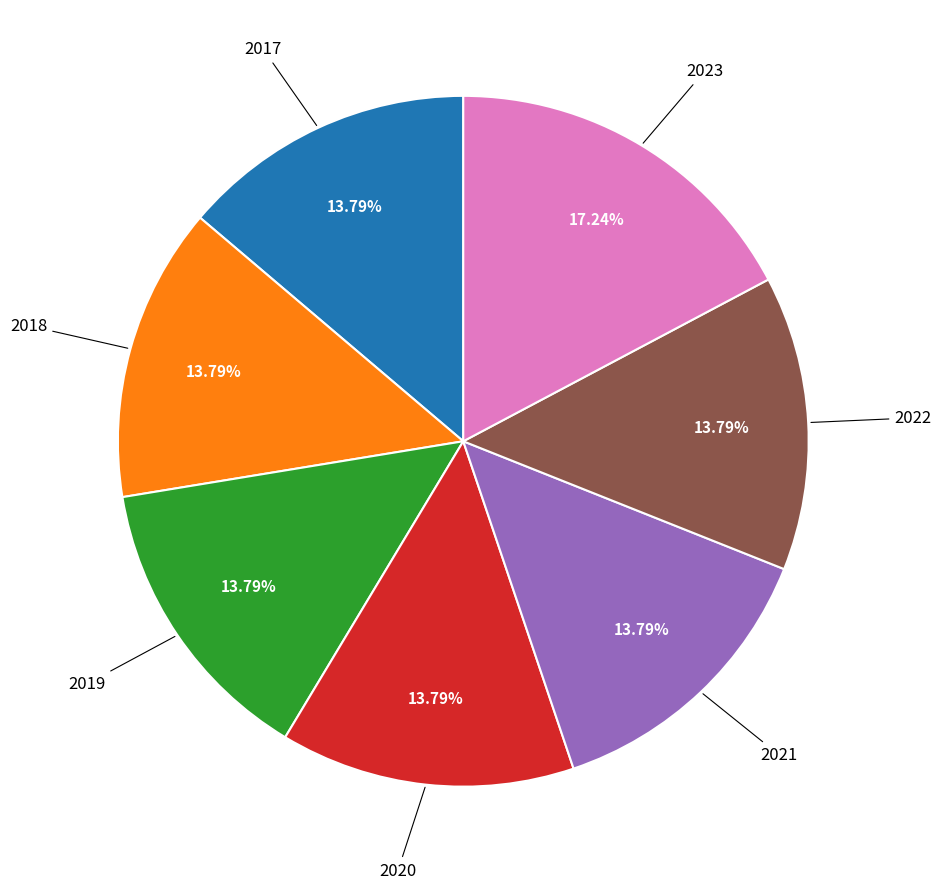

Is there a majority slice in this chart?

No